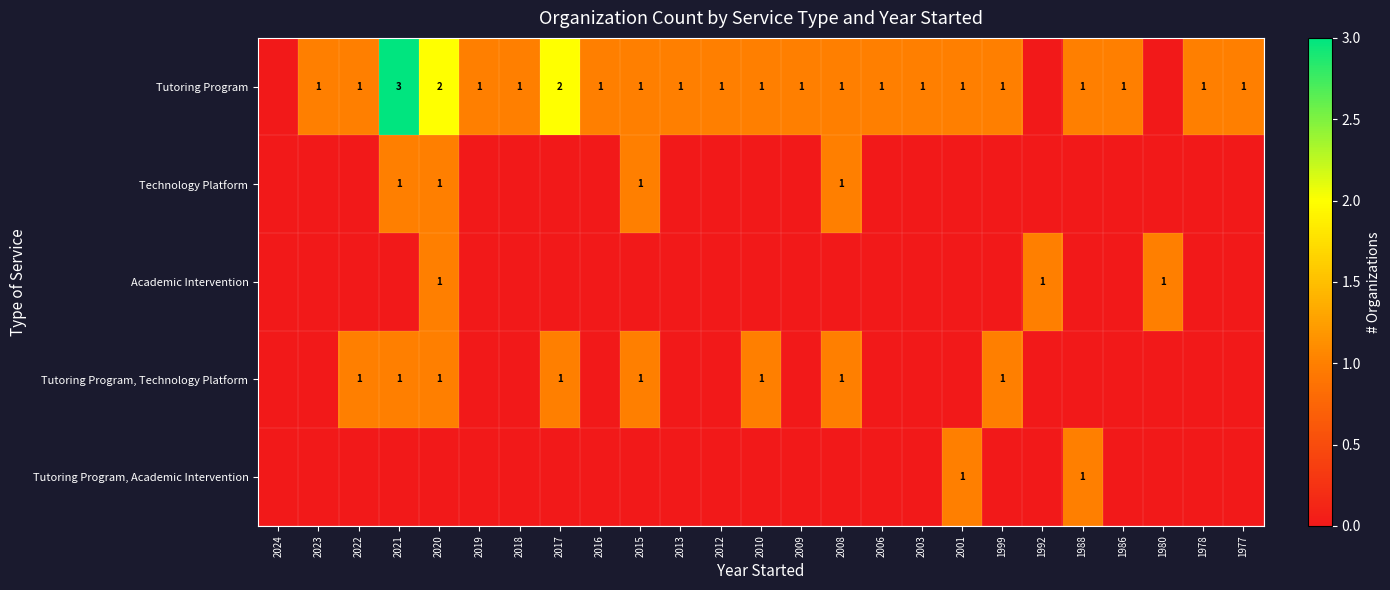

The value of Tutoring Program at 1986 is 1. True or false?

True